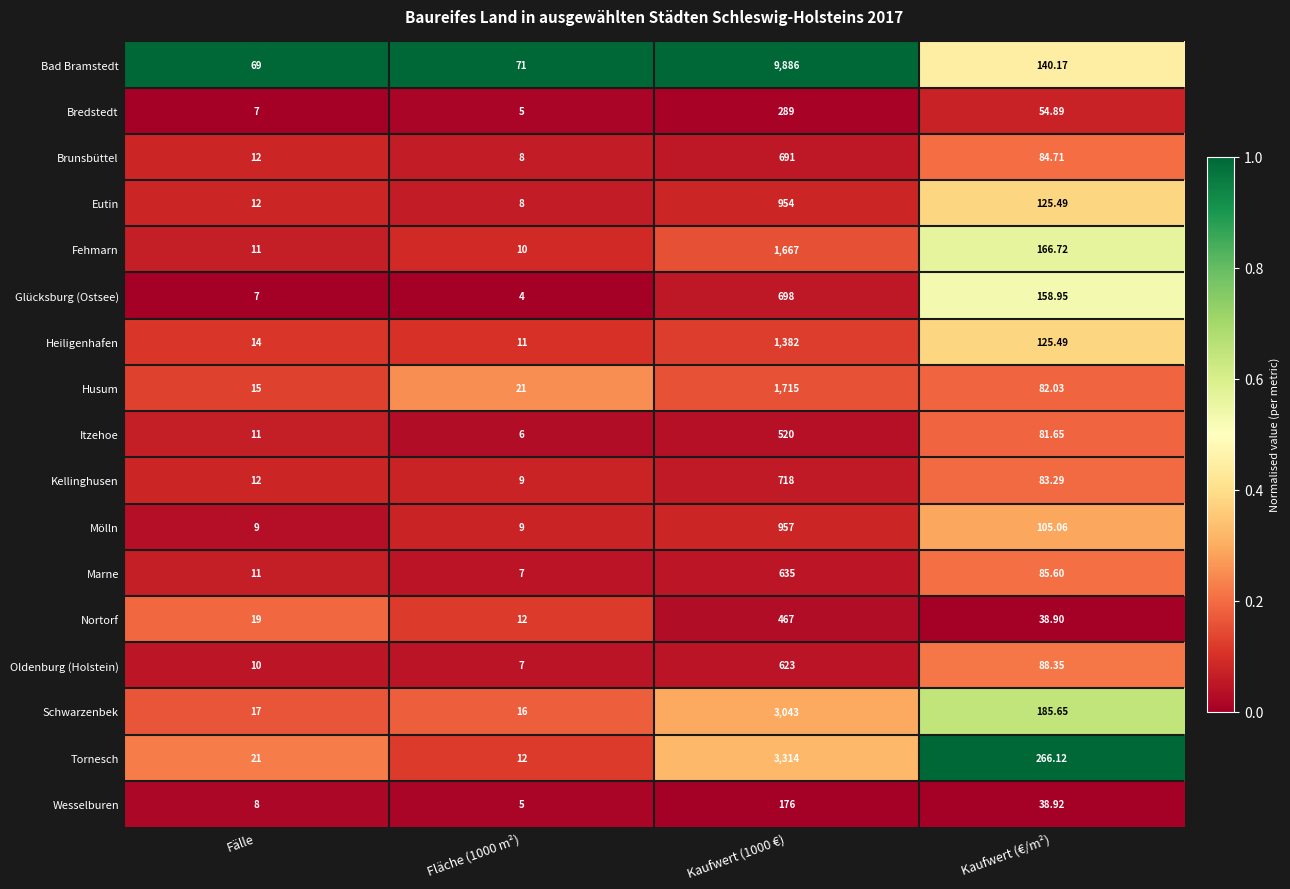

List the series in order of their peak value, lowest first.

Wesselburen, Bredstedt, Nortorf, Itzehoe, Oldenburg (Holstein), Marne, Brunsbüttel, Glücksburg (Ostsee), Kellinghusen, Eutin, Mölln, Heiligenhafen, Fehmarn, Husum, Schwarzenbek, Tornesch, Bad Bramstedt